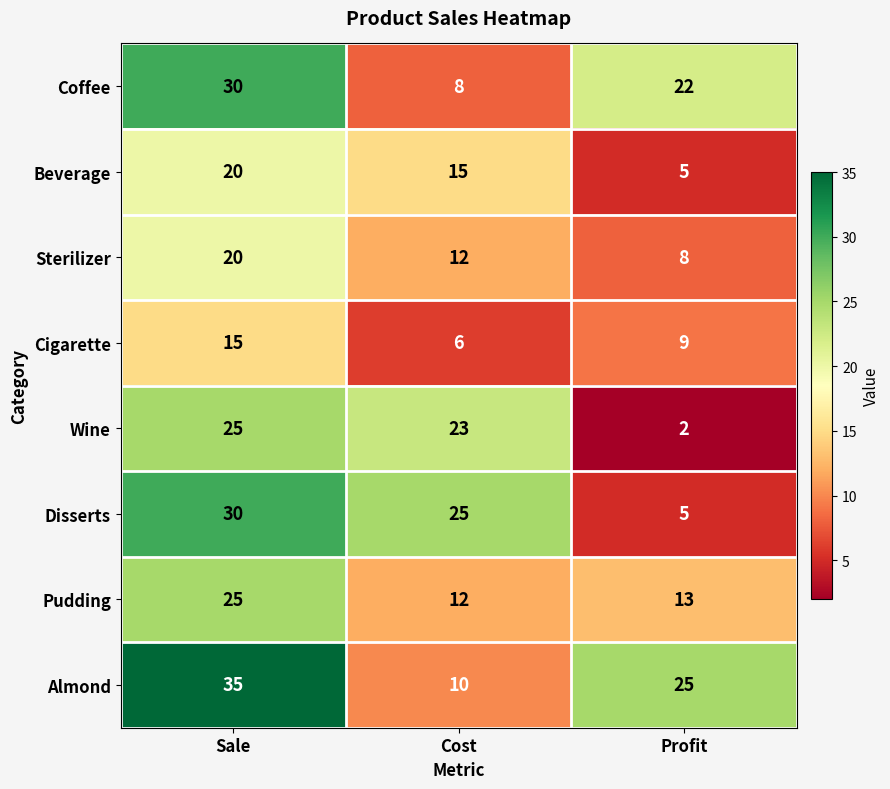

What is the difference between the highest and lowest values at Profit?

23